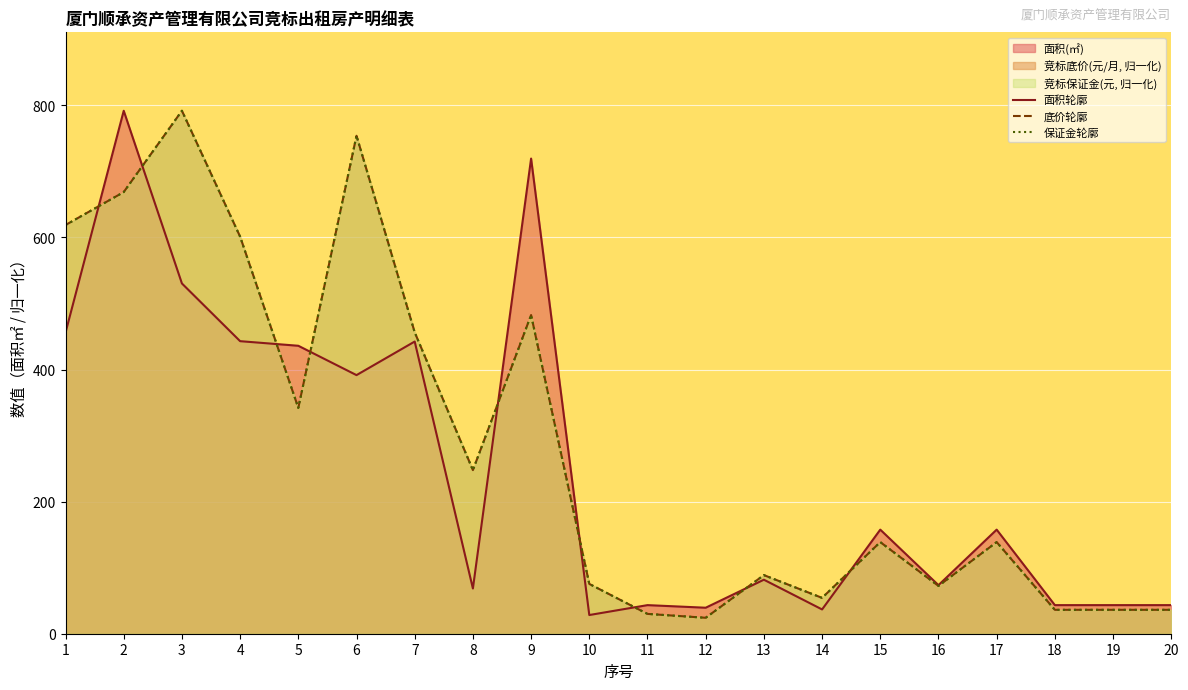

Does the chart display data point markers on the line(s)?

No